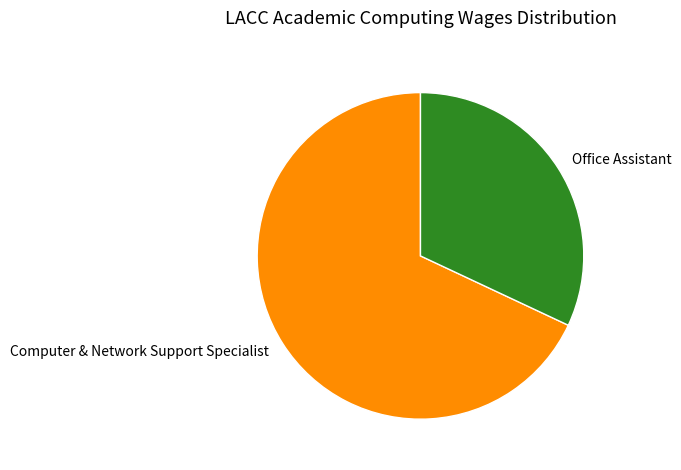

What is the smallest slice in the pie chart?

Office Assistant